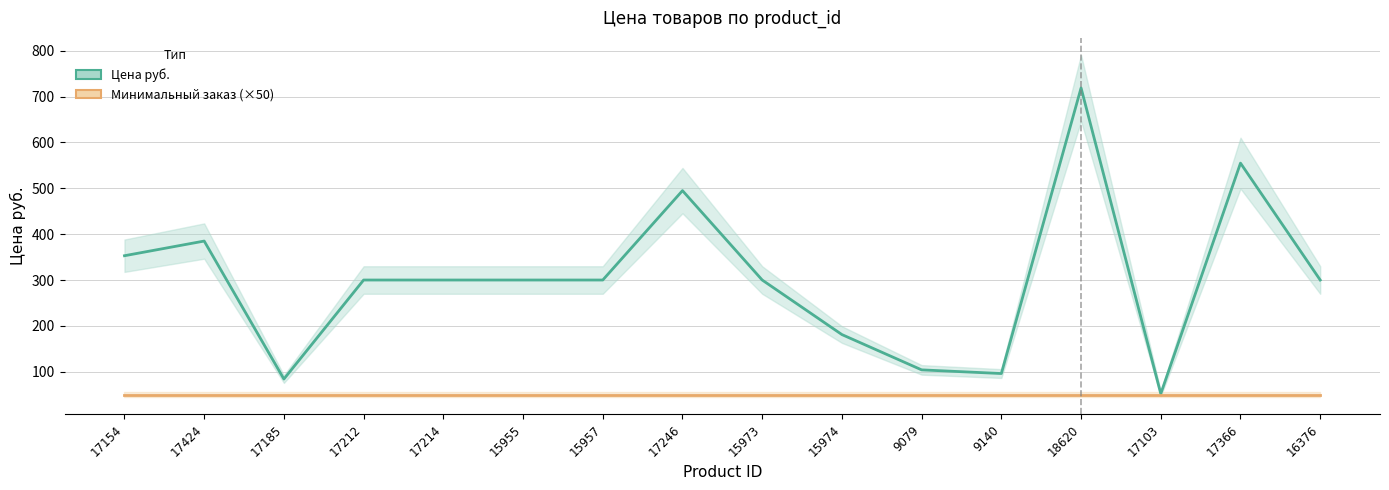

True or false: Цена руб. and Минимальный заказ (×50) cross at least once.

False